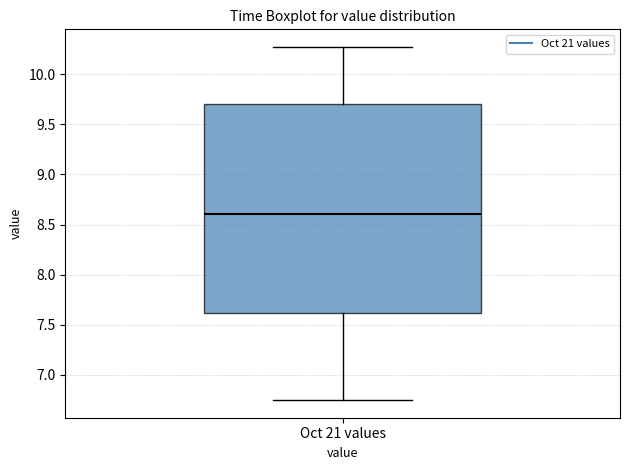

Read this box plot against the y-axis: the position of the median line, the range covered by the box, and the ends of both whiskers. The values are not printed on the chart, so give them approximately, as read against the axis.

median 8.60, box 7.60 to 9.70, whiskers 6.75 to 10.25